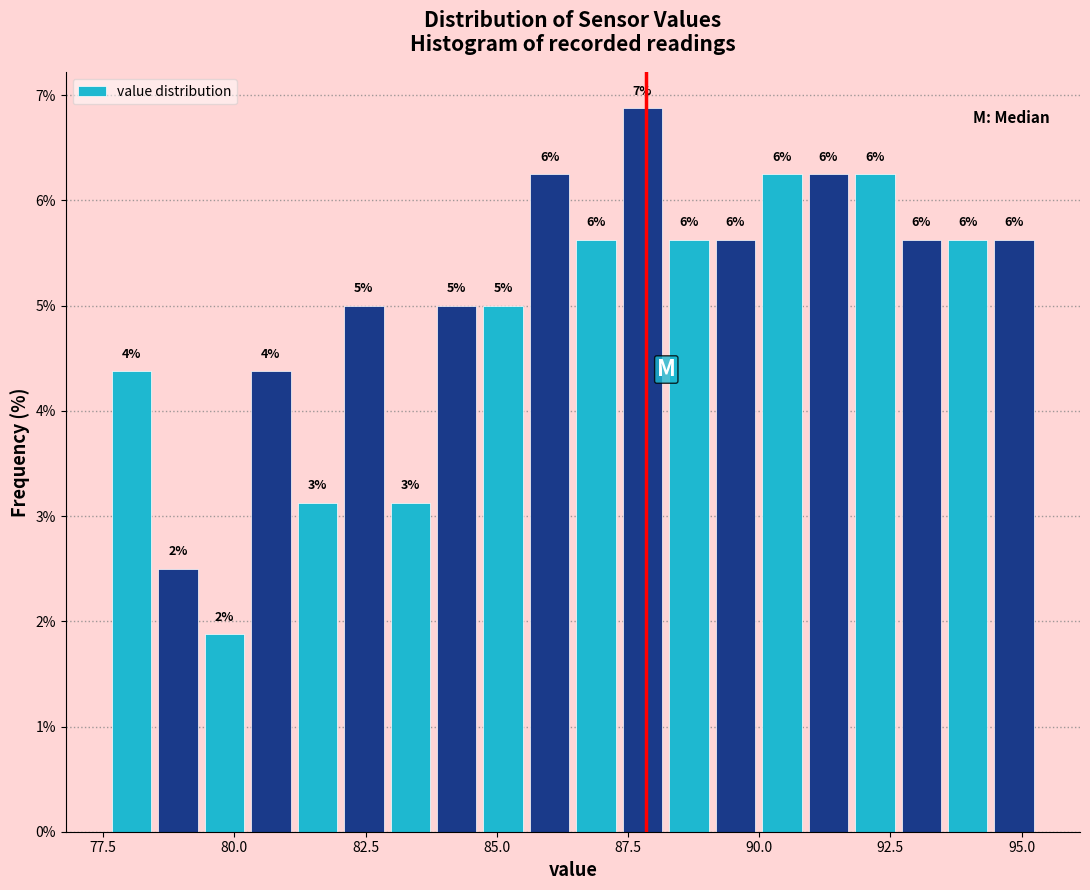

Around what value on the x-axis is the tallest bar? Give the approximate position of its centre, as read against the axis.

88.0